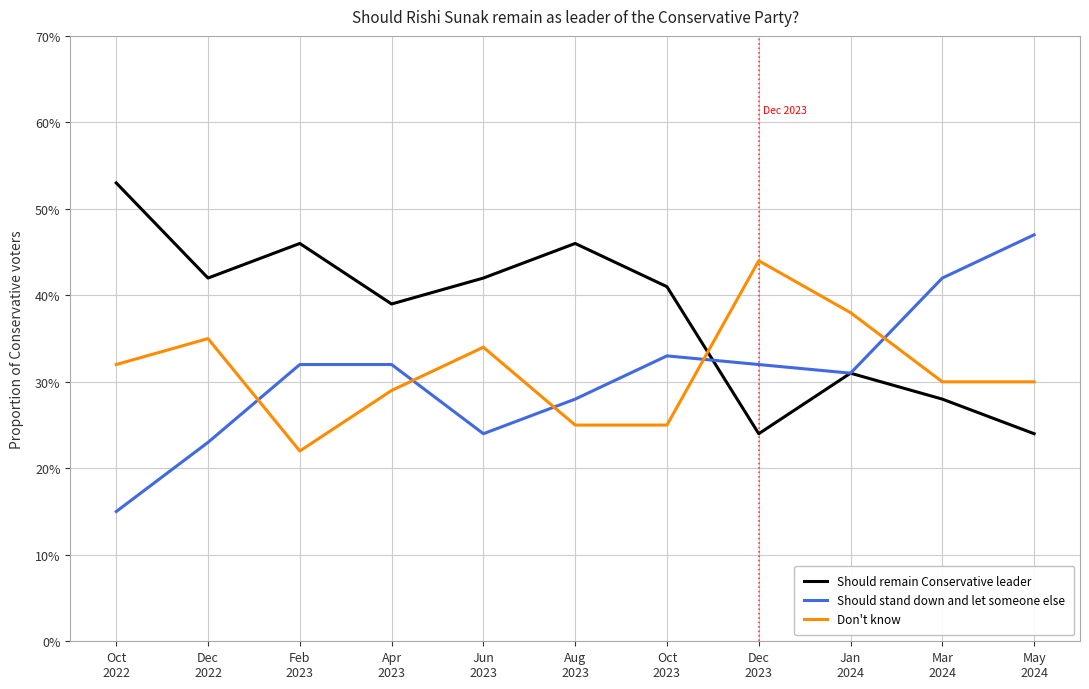

Reading right to left, list all the values displayed in this chart.

Should remain Conservative leader: May
2024=0.2	Mar
2024=0.3	Jan
2024=0.3	Dec
2023=0.2	Oct
2023=0.4	Aug
2023=0.5	Jun
2023=0.4	Apr
2023=0.4	Feb
2023=0.5	Dec
2022=0.4	Oct
2022=0.5
Should stand down and let someone else: May
2024=0.5	Mar
2024=0.4	Jan
2024=0.3	Dec
2023=0.3	Oct
2023=0.3	Aug
2023=0.3	Jun
2023=0.2	Apr
2023=0.3	Feb
2023=0.3	Dec
2022=0.2	Oct
2022=0.1
Don't know: May
2024=0.3	Mar
2024=0.3	Jan
2024=0.4	Dec
2023=0.4	Oct
2023=0.2	Aug
2023=0.2	Jun
2023=0.3	Apr
2023=0.3	Feb
2023=0.2	Dec
2022=0.3	Oct
2022=0.3